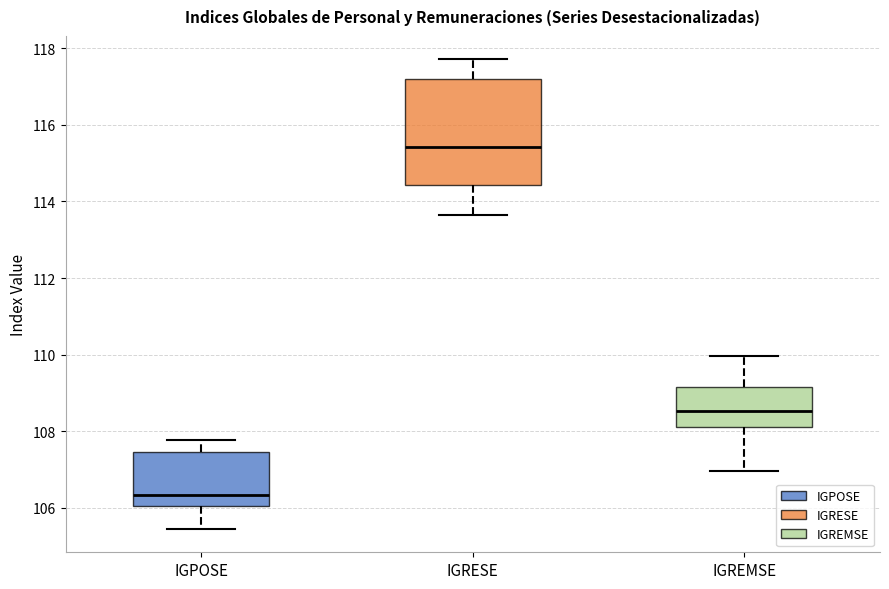

Which box is the tallest, from its lower edge to its upper edge?

IGRESE